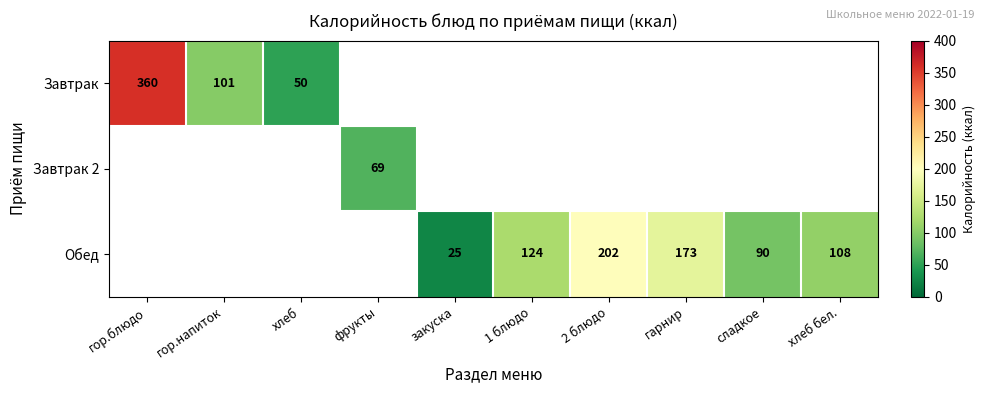

How many data points does each series have?

10